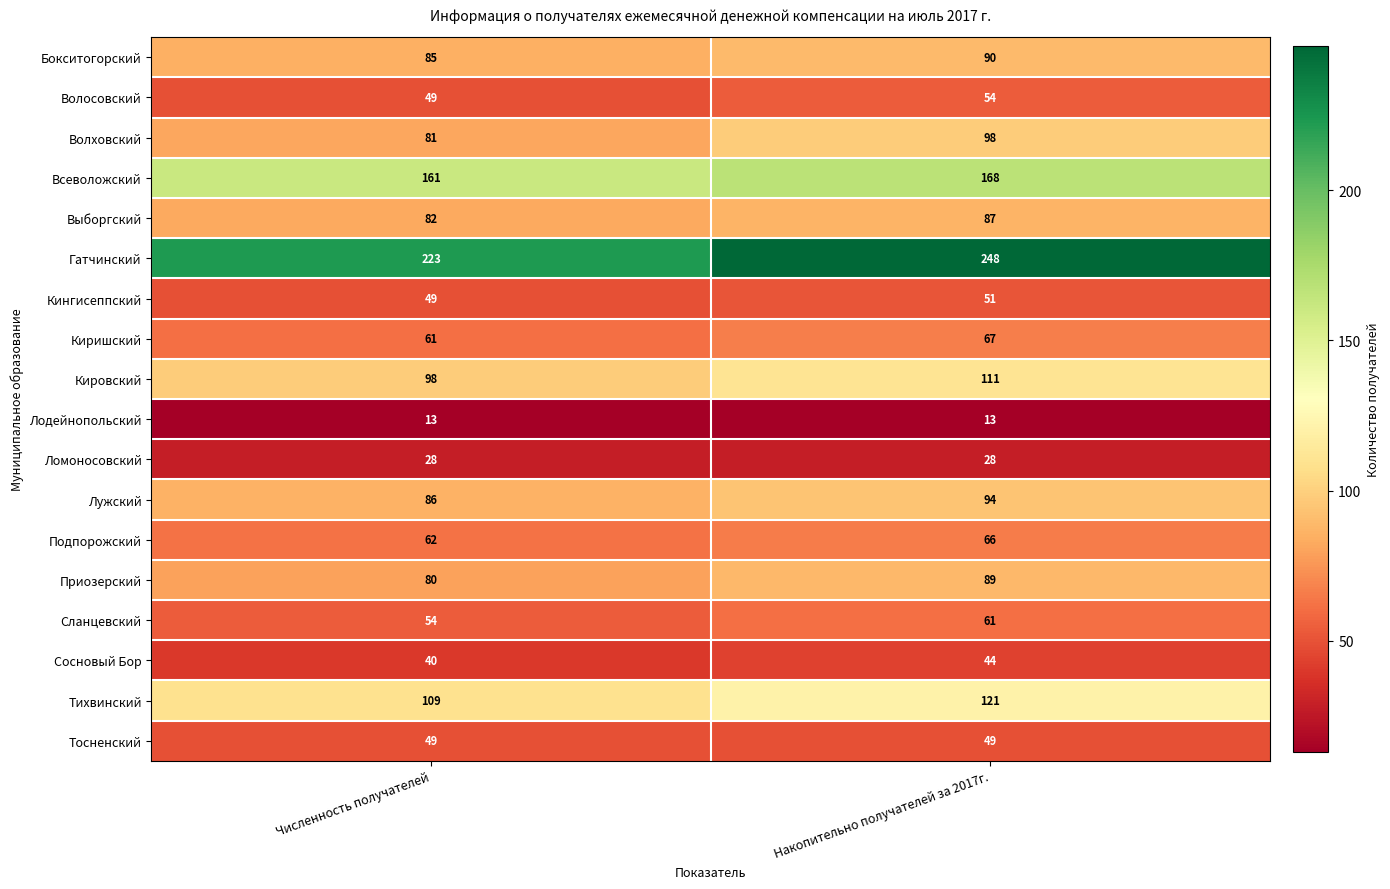

What is the maximum value shown in the chart?

248